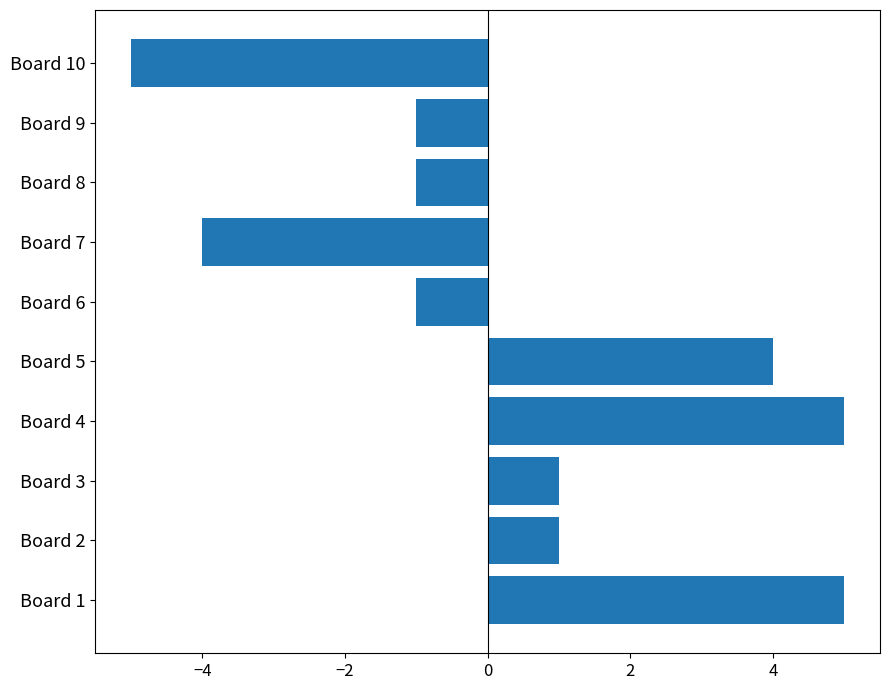

True or false: the data shows 4 at Board 5.

True